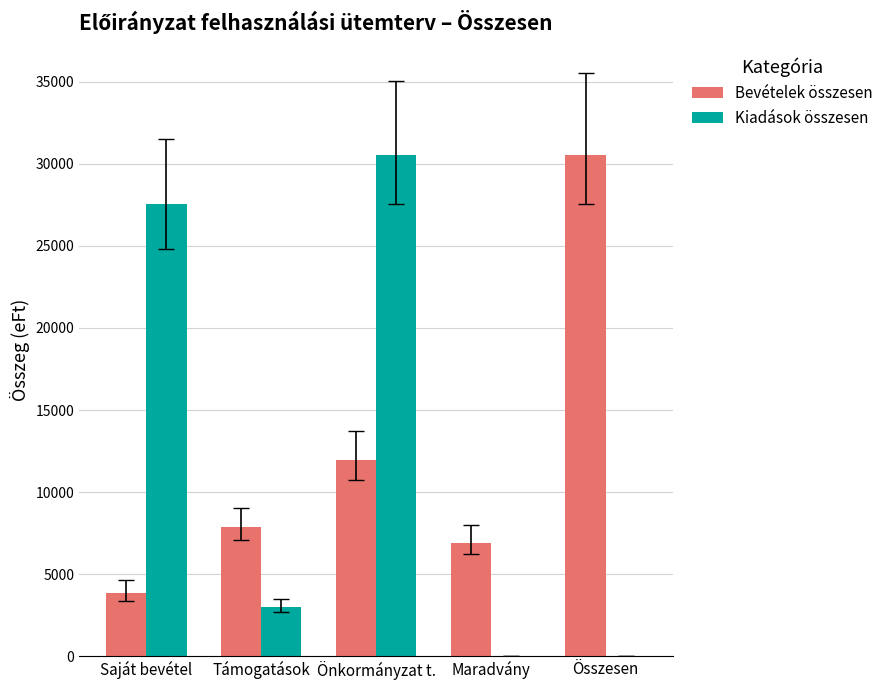

What are all the series names shown in the legend?

Bevételek összesen, Kiadások összesen